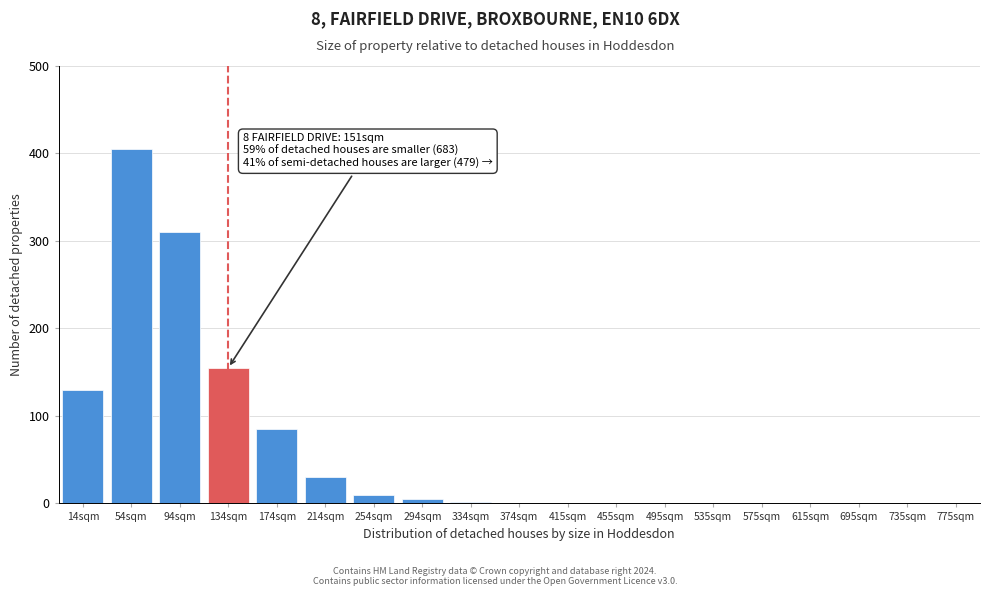

Which has a higher value, 134sqm or 455sqm?

134sqm